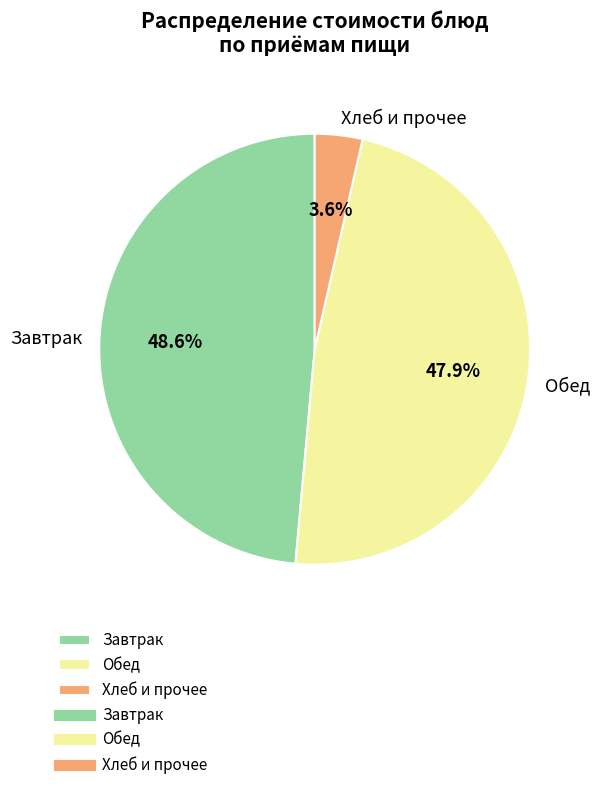

Which category has the smallest portion of the pie?

Хлеб и прочее